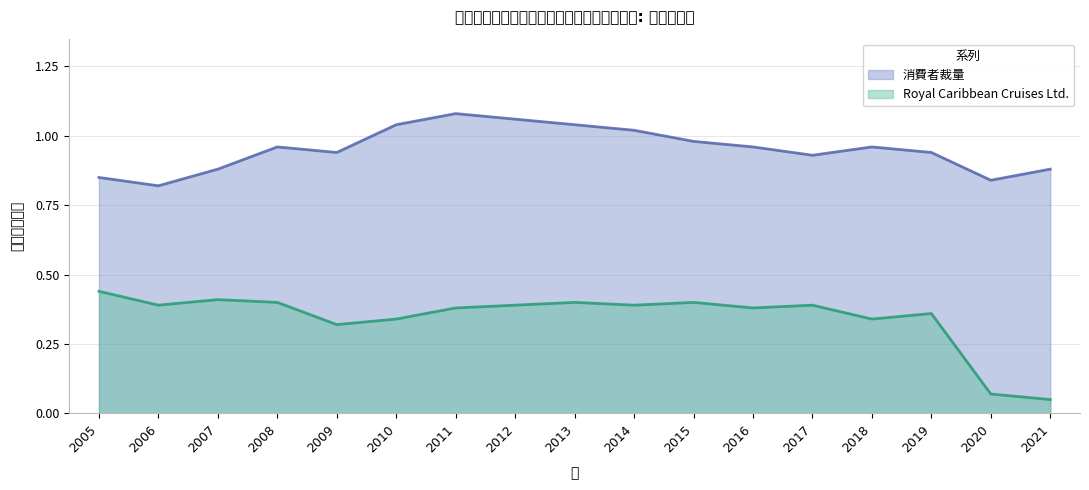

The 消費者裁量 series shows 1.2 at 2017. True or false?

False